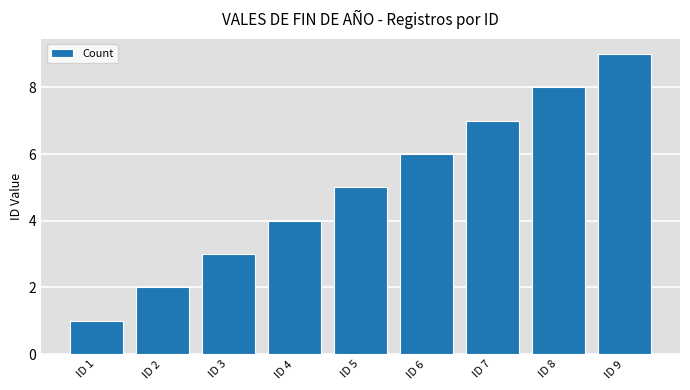

List the labels in order of value, smallest first.

ID 1, ID 2, ID 3, ID 4, ID 5, ID 6, ID 7, ID 8, ID 9